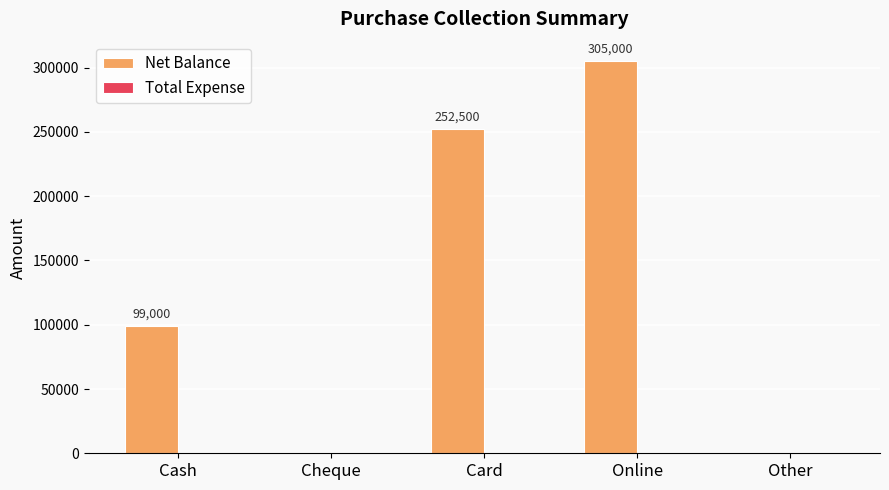

Which has a higher value, Cheque or Cash?

Cash